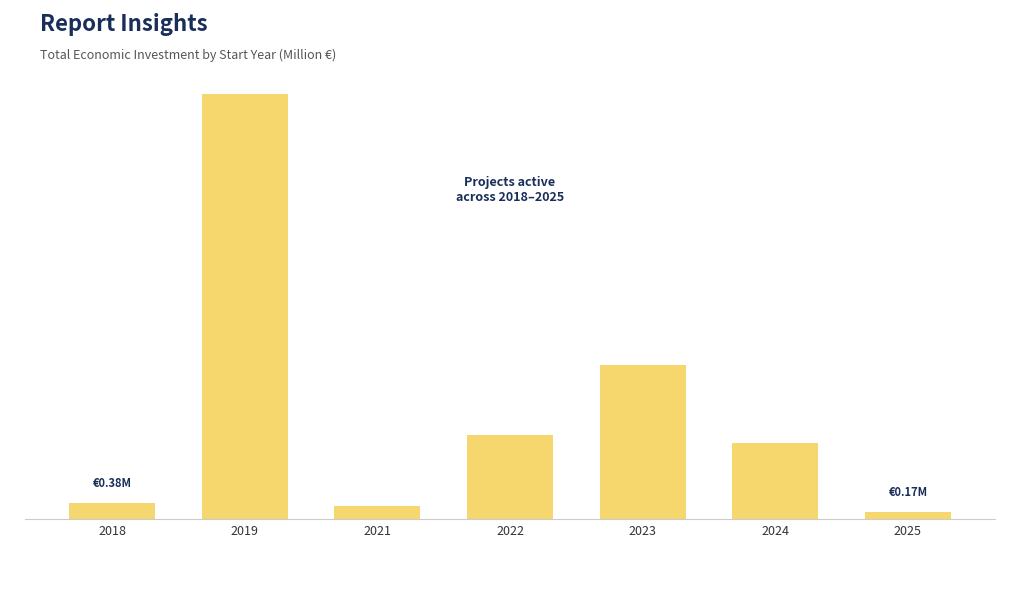

Reading left to right, extract all data points from this chart.

2018=0.4	2019=9.8	2021=0.3	2022=1.9	2023=3.6	2024=1.8	2025=0.2